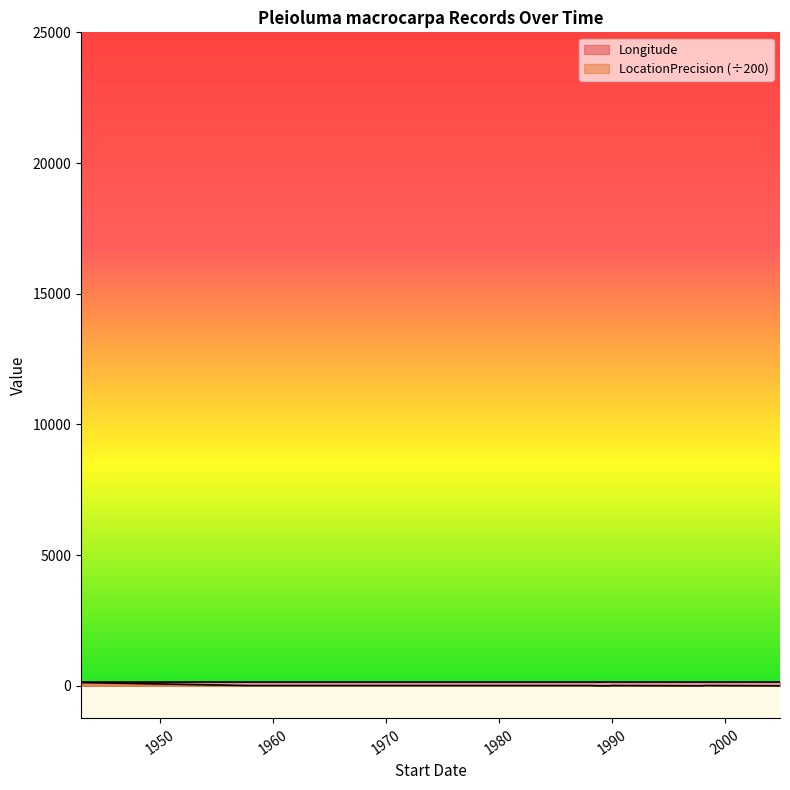

What is the sum of the values at 1971-04-08 and 1988-01-21?

1.0